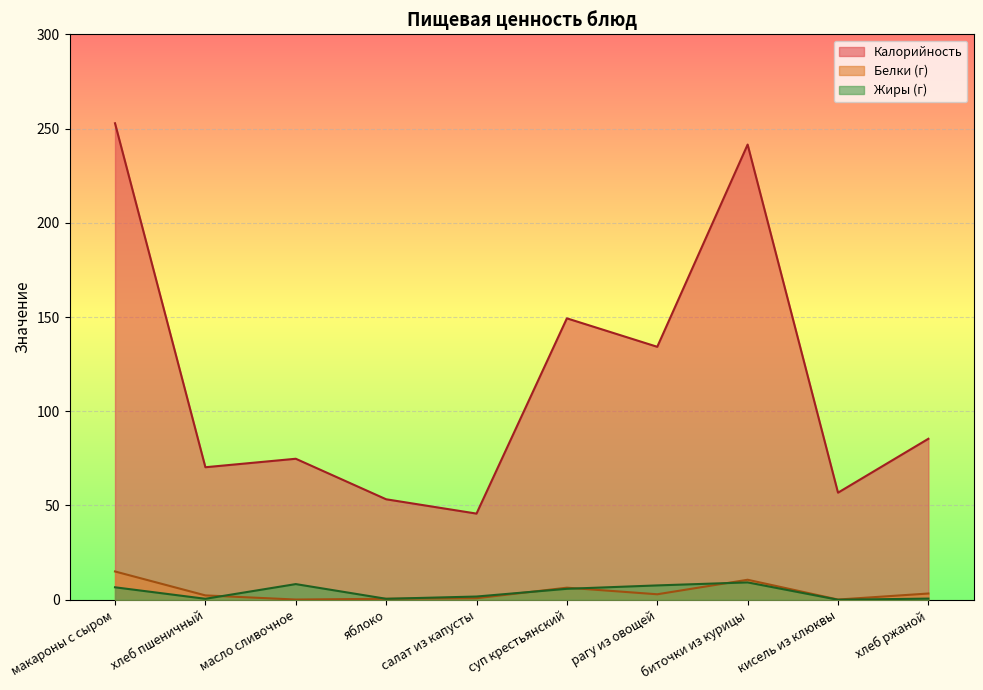

What is the total value across all series at макароны с сыром?

274.4